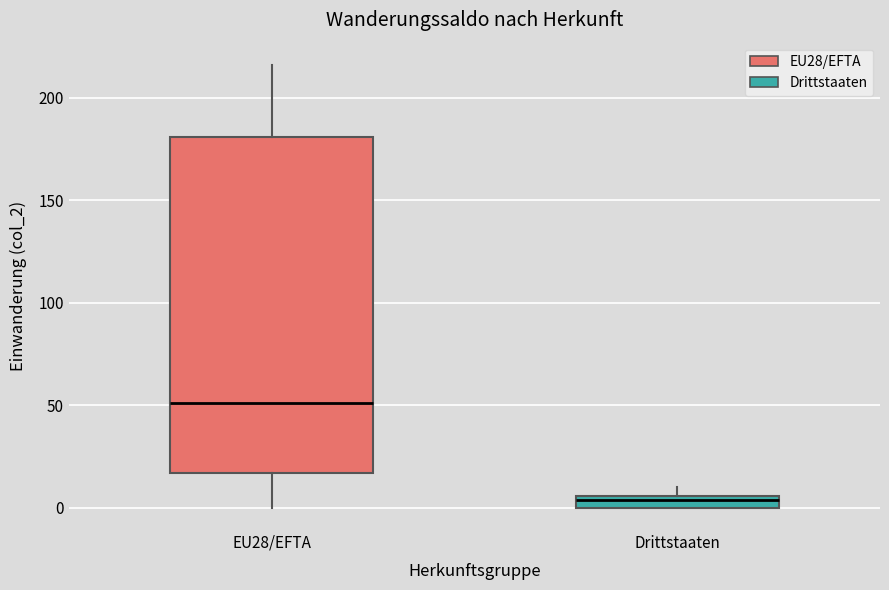

Which box is the tallest, from its lower edge to its upper edge?

EU28/EFTA